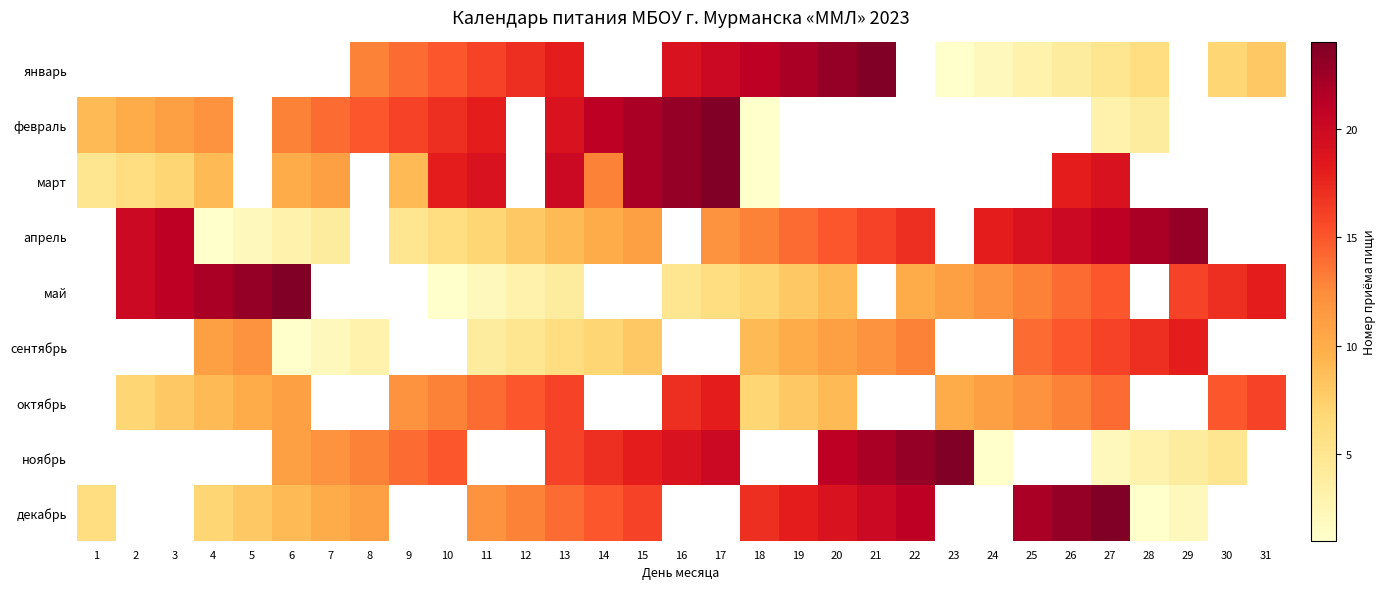

How many data points does each series have?

31